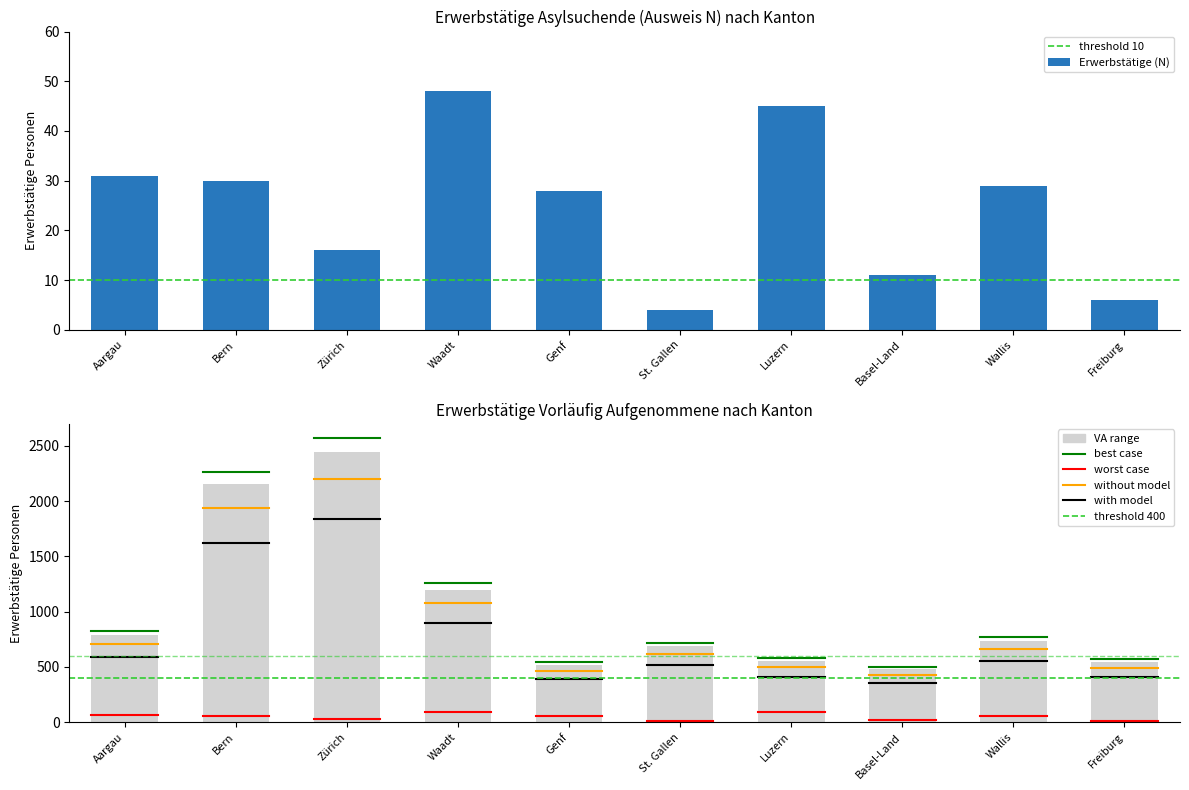

What is the average value of the Erwerbstätige (VA) series?

1010